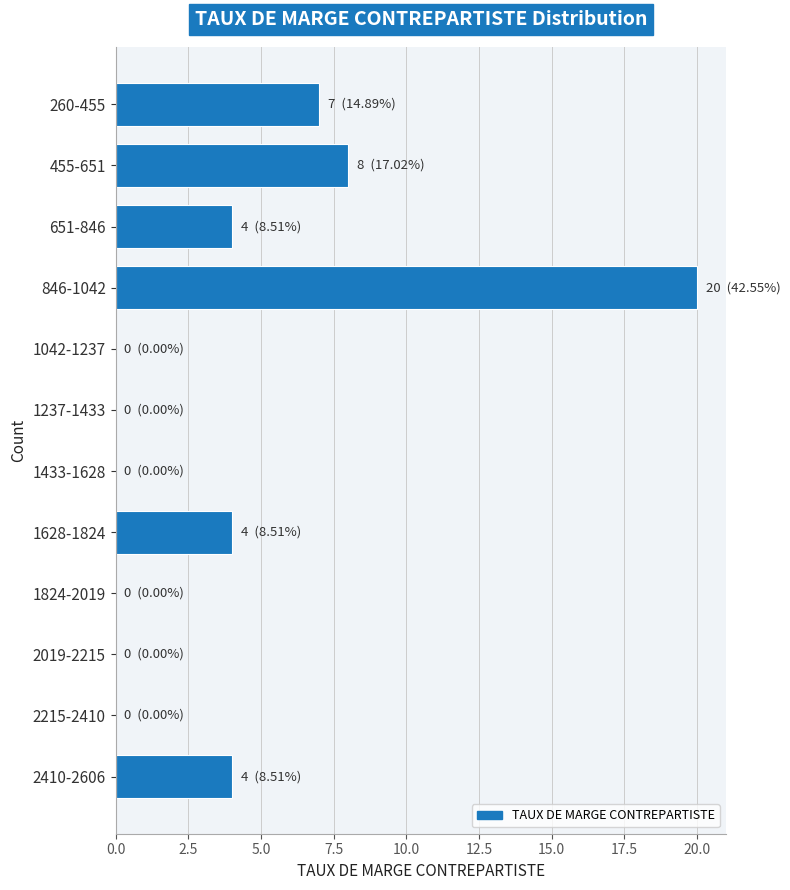

Reading top to bottom, extract all data points from this chart.

260-455=7	455-651=8	651-846=4	846-1042=20	1042-1237=0	1237-1433=0	1433-1628=0	1628-1824=4	1824-2019=0	2019-2215=0	2215-2410=0	2410-2606=4